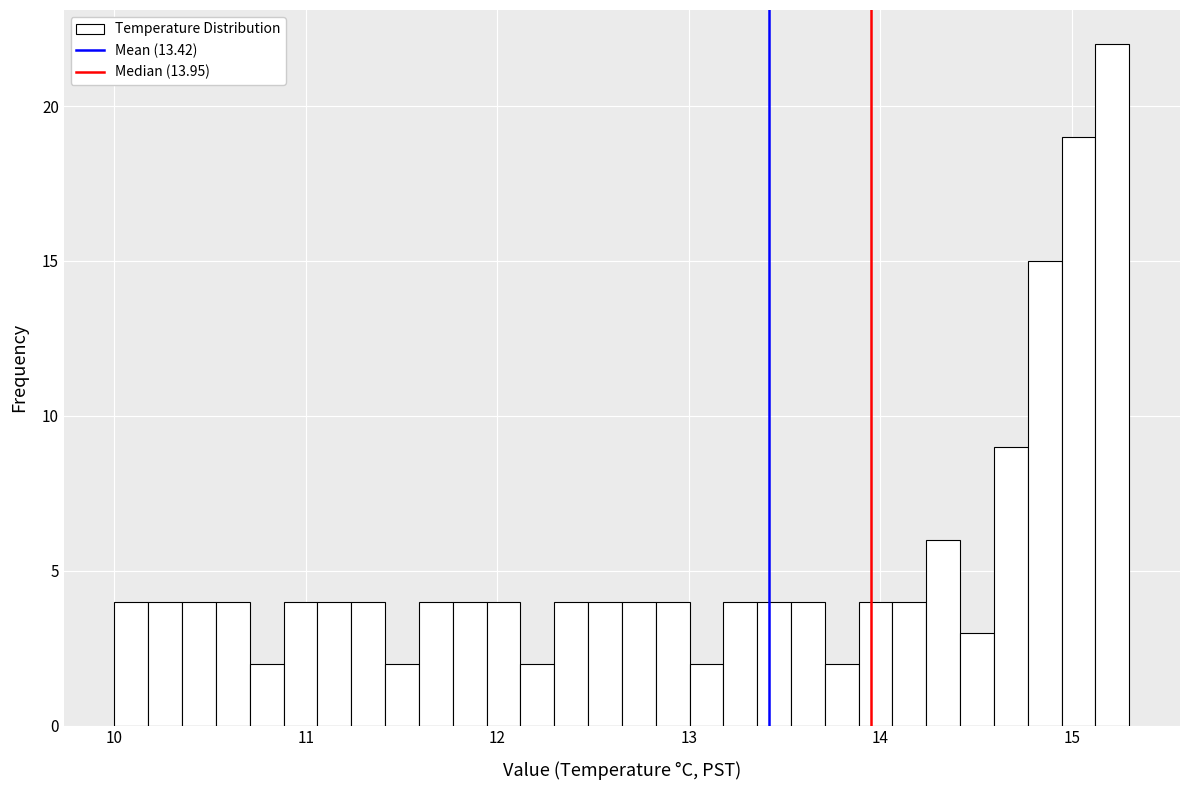

Read against the x-axis, roughly where is the centre of the tallest bar?

15.2